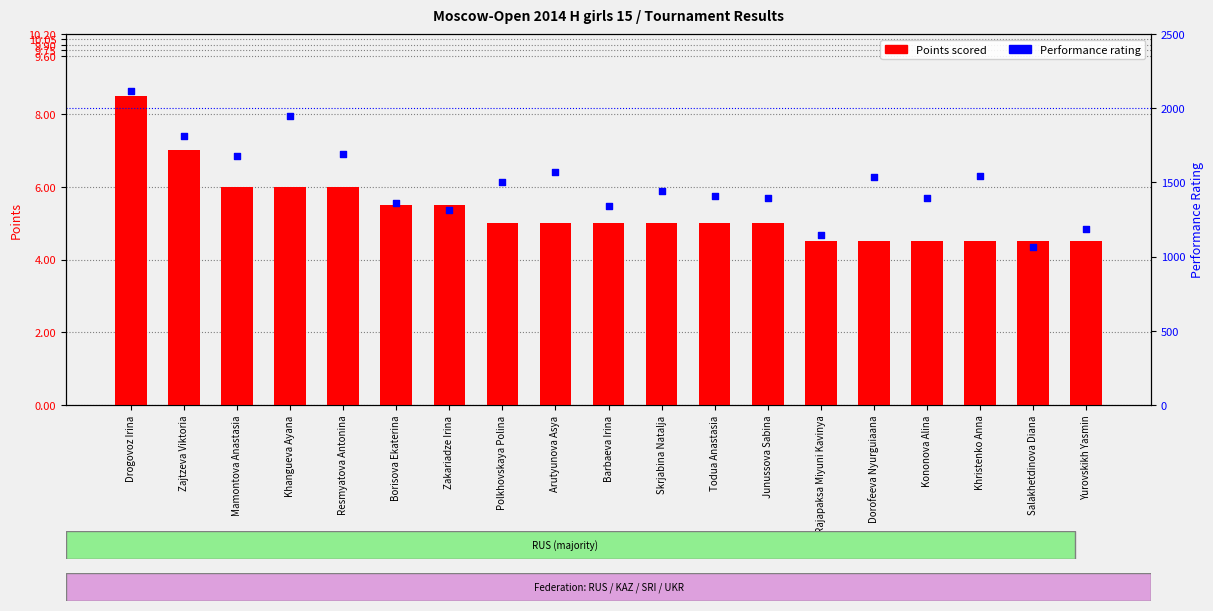

What are all the series names shown in the legend?

Points, Performance Rating